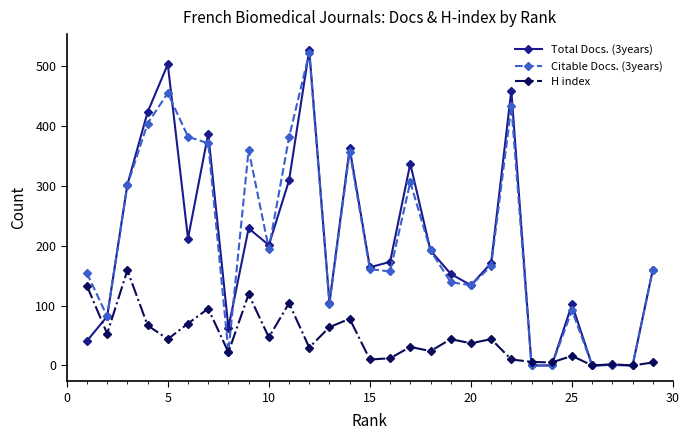

Which series has the largest range (max minus min)?

Total Docs. (3years)